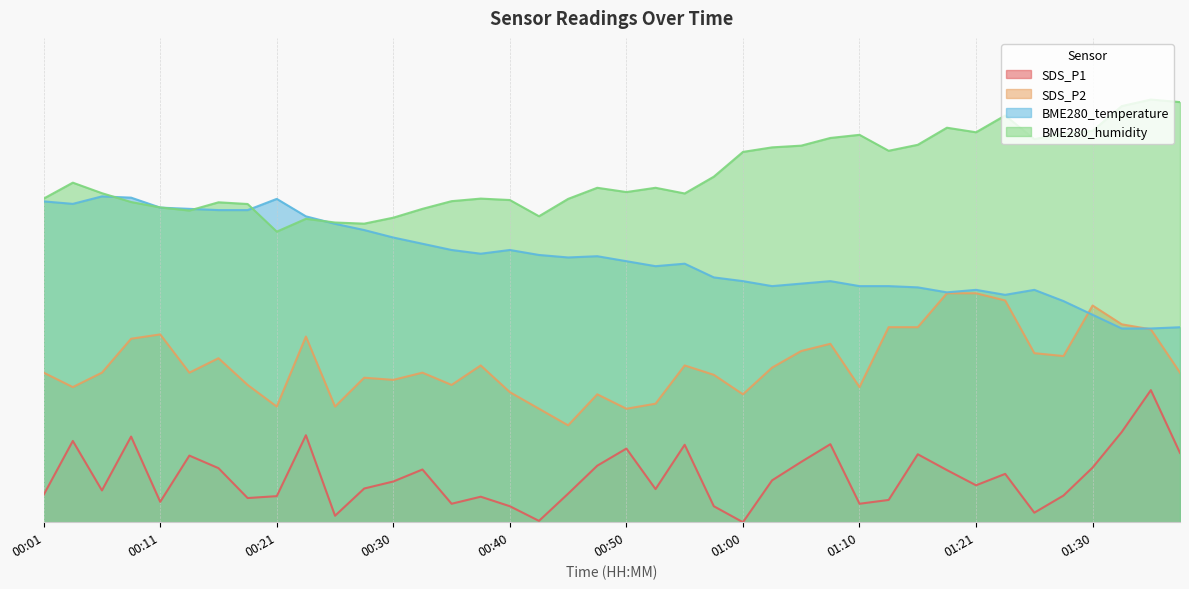

What is the label of the 24th point from the right?

00:40